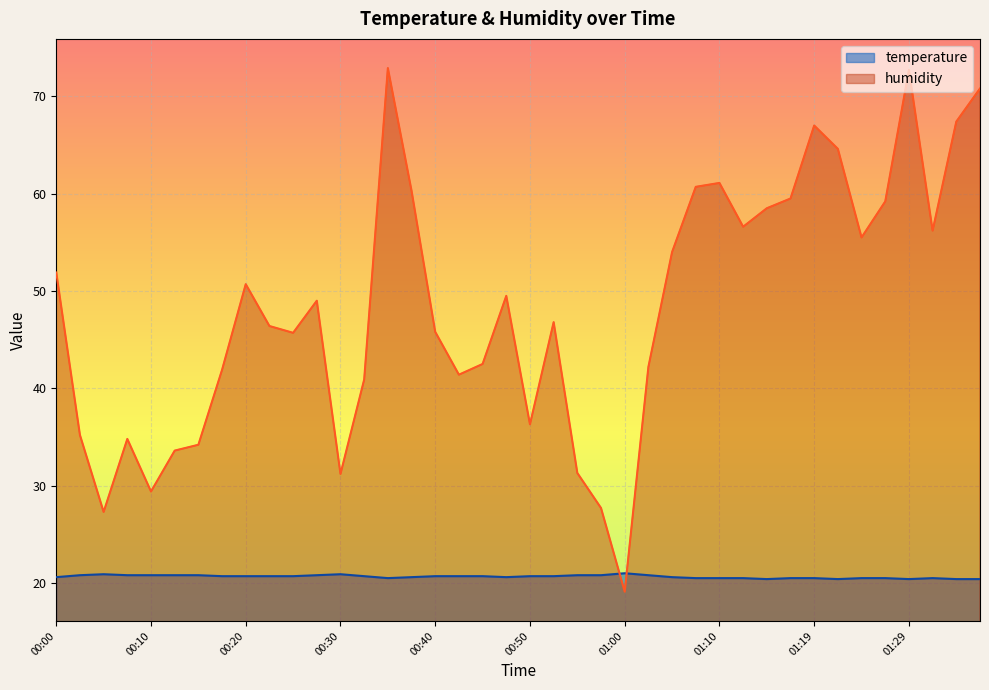

How many intersections are there between temperature and humidity?

2